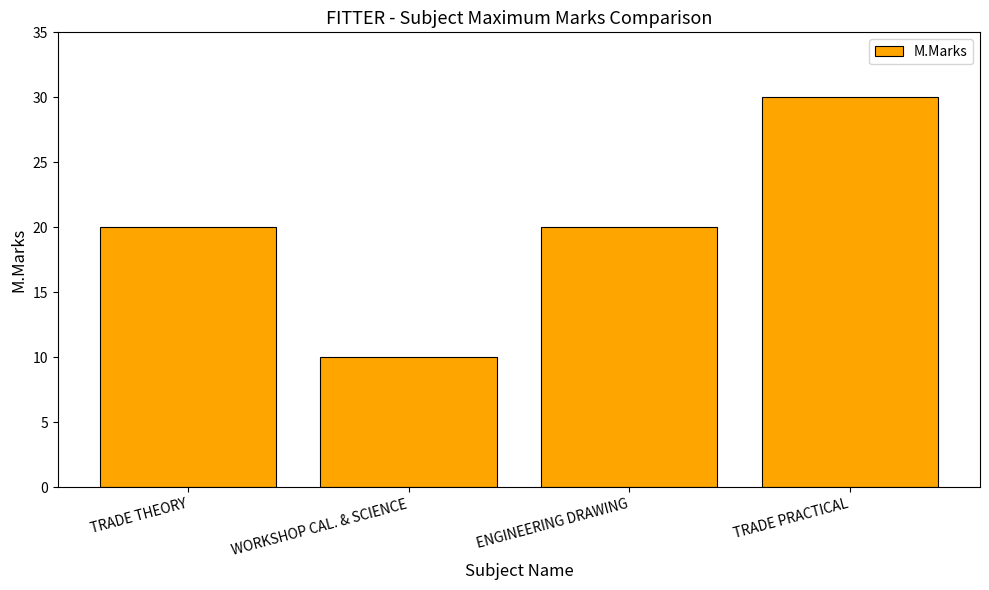

What is the ratio of the value at TRADE PRACTICAL to the value at TRADE THEORY?

1.5